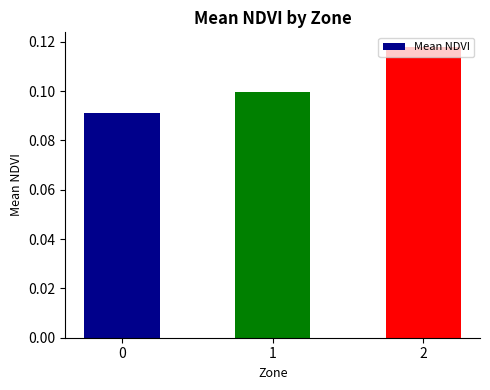

What is the sum of the values at 1 and 2?

0.2